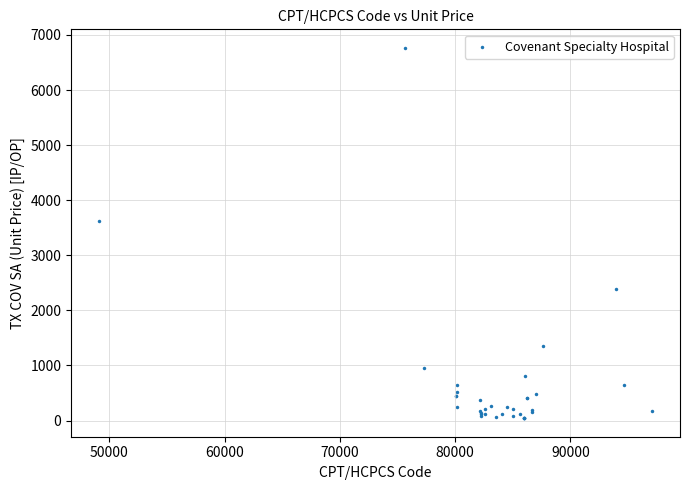

What Y value in the scatter plot is closest to 3403?

3617.2